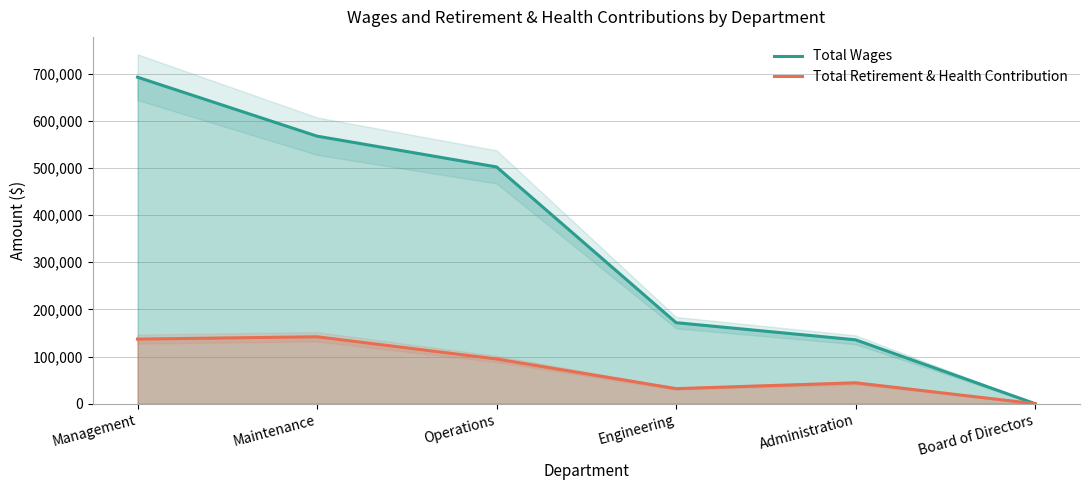

What is the average value of the Total Wages series?

344830